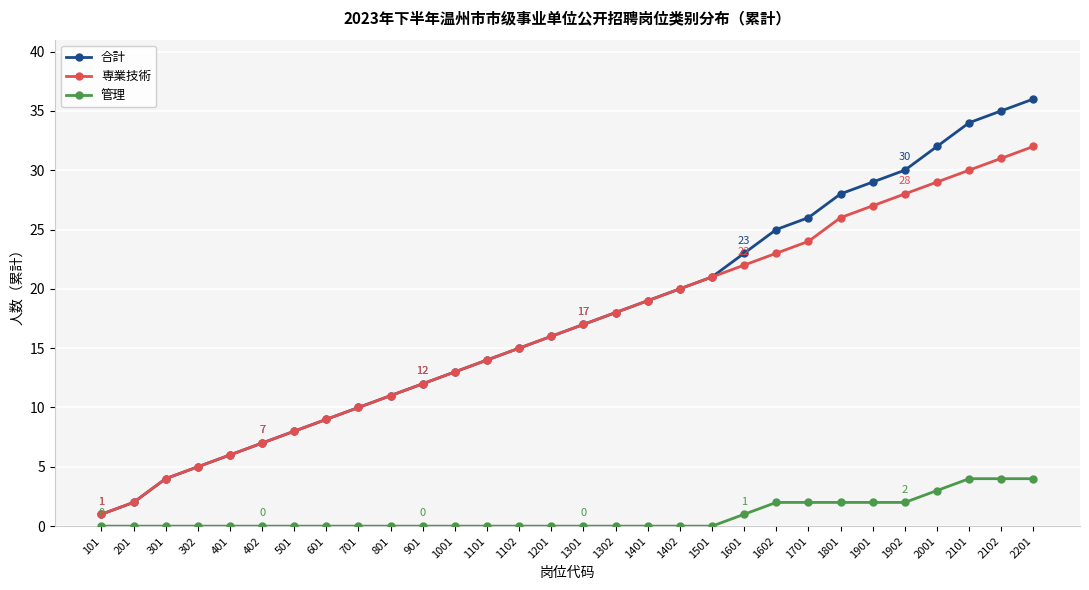

What is the value of the 専業技術 point at the 26th from the left?

28